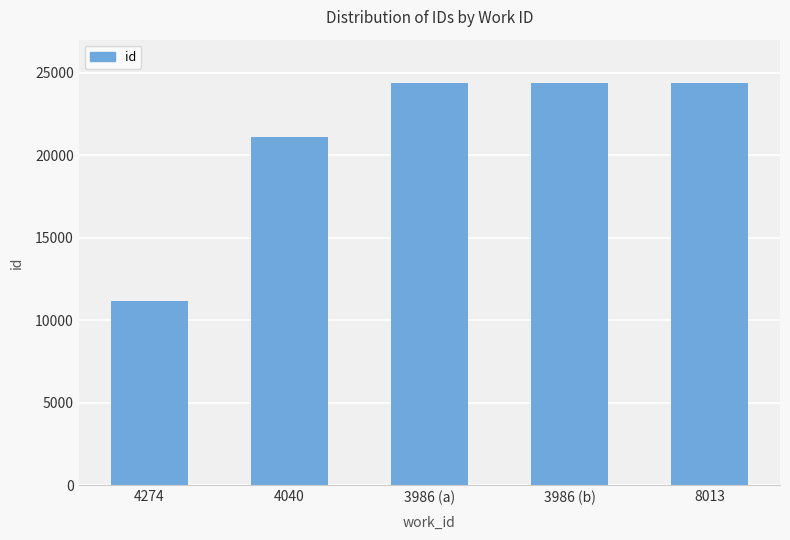

How many data points does each series have?

5